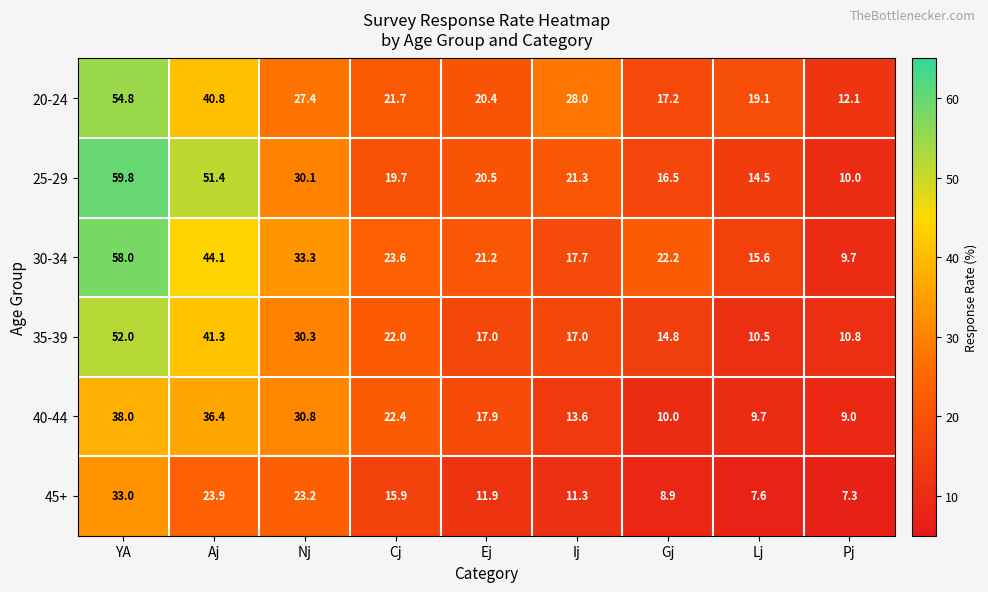

Rank the series at Cj from highest to lowest value.

30-34, 40-44, 35-39, 20-24, 25-29, 45+